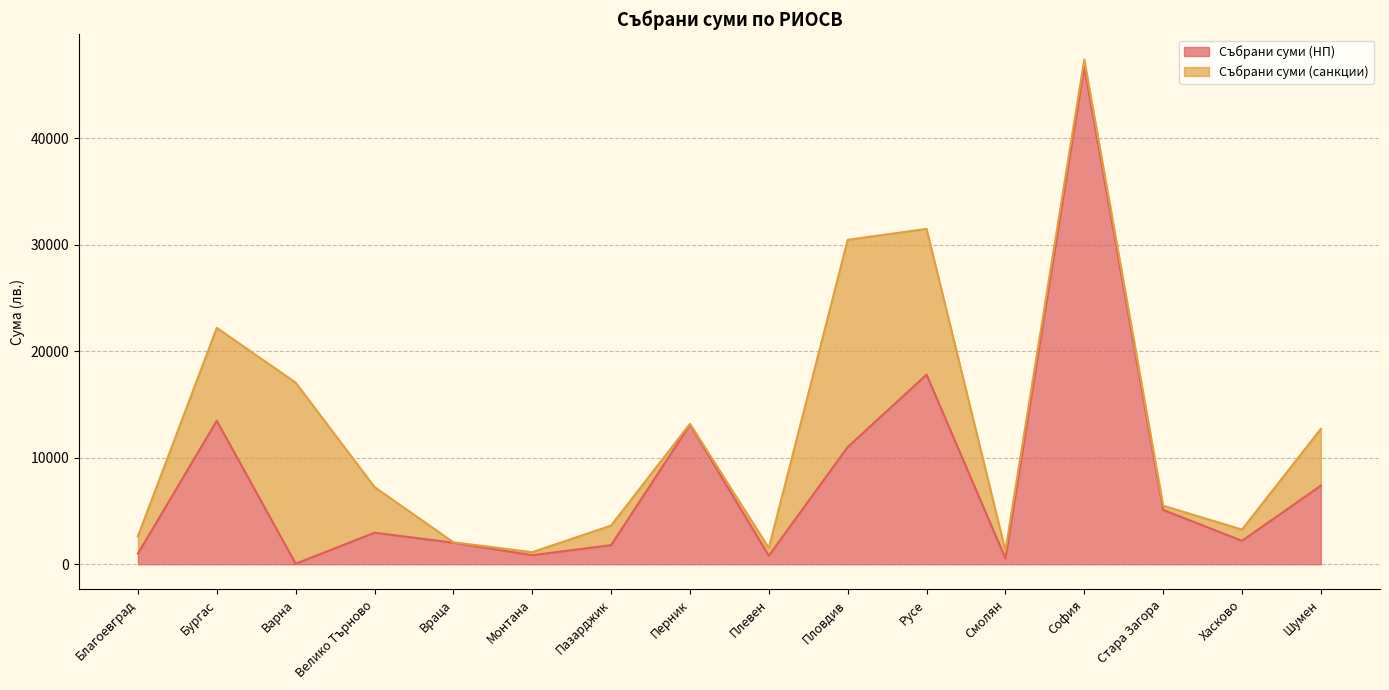

List the labels in order of value, smallest first.

Варна, Смолян, Плевен, Монтана, Благоевград, Пазарджик, Враца, Хасково, Велико Търново, Стара Загора, Шумен, Пловдив, Перник, Бургас, Русе, София